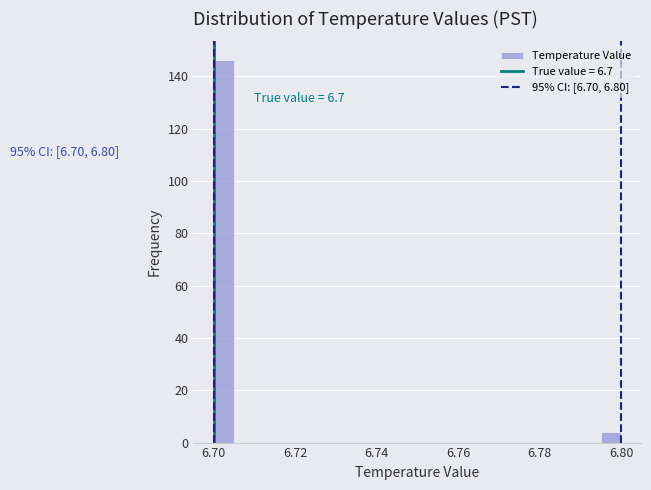

Read against the x-axis, roughly where is the centre of the tallest bar?

6.702